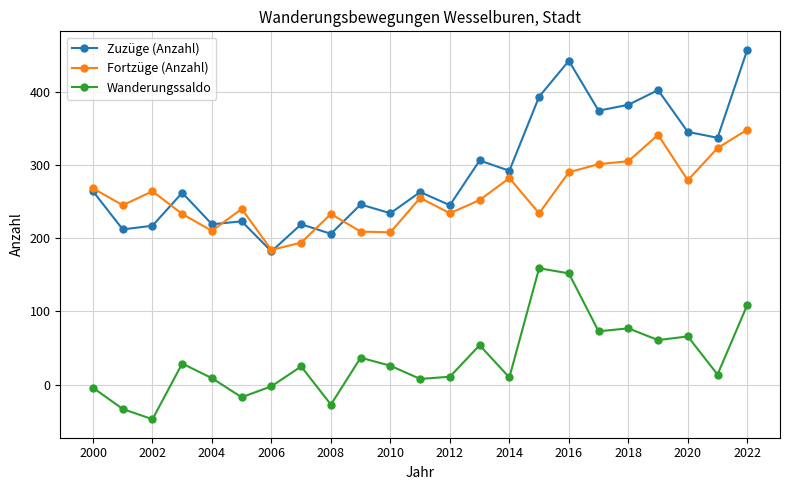

At how many categories does at least one series exceed 126?

23